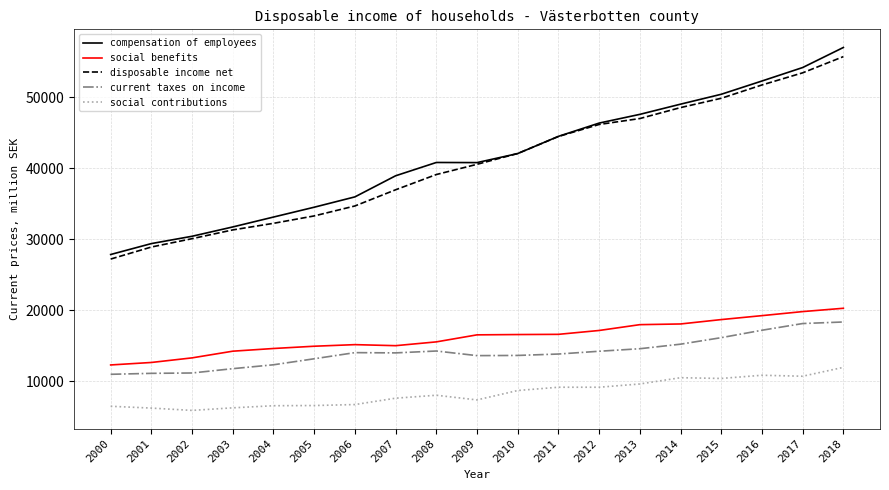

How many values in the compensation of employees series are below 40821?

9